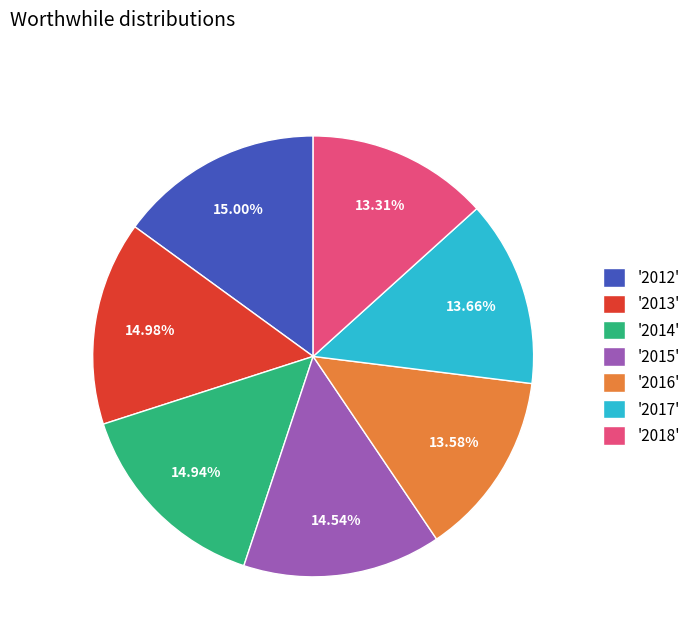

Count the number of slices in the pie.

7